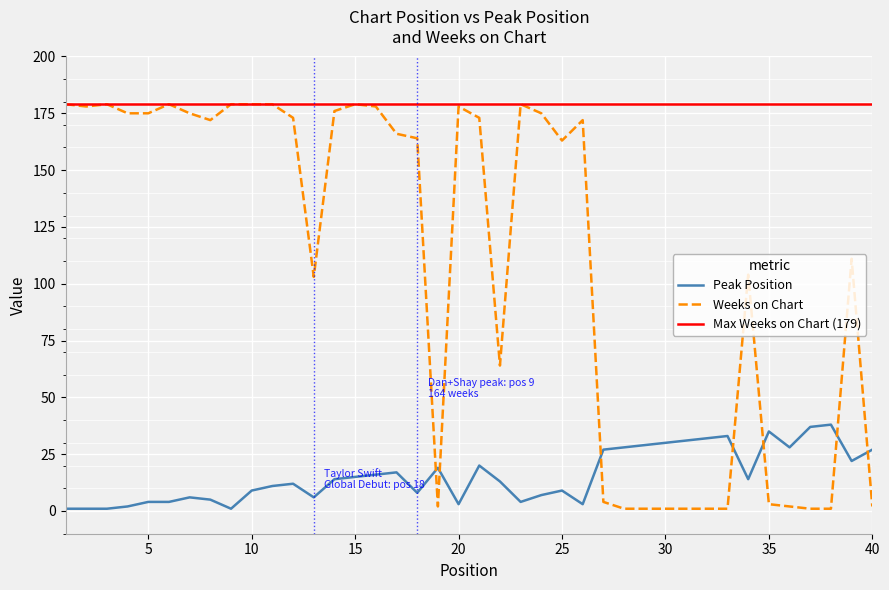

True or false: Weeks on Chart and Peak Position intersect in this chart.

True